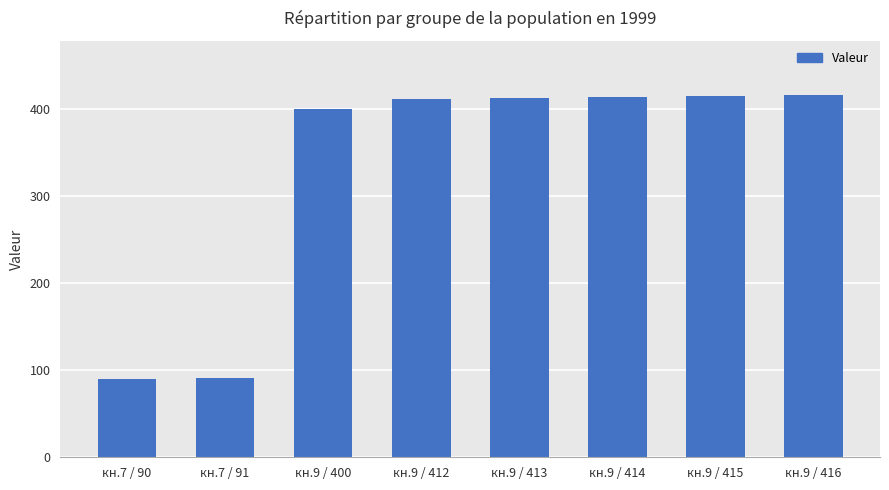

Is it true that the value at кн.7 / 91 is 53?

False